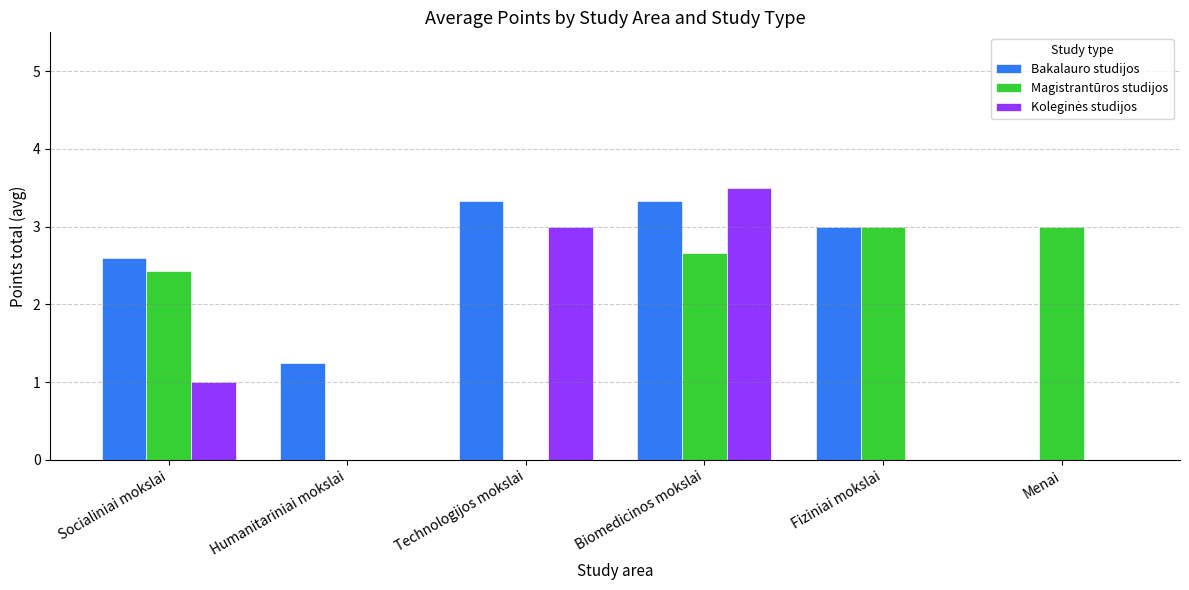

At which category is the sum across all series the highest?

Biomedicinos mokslai